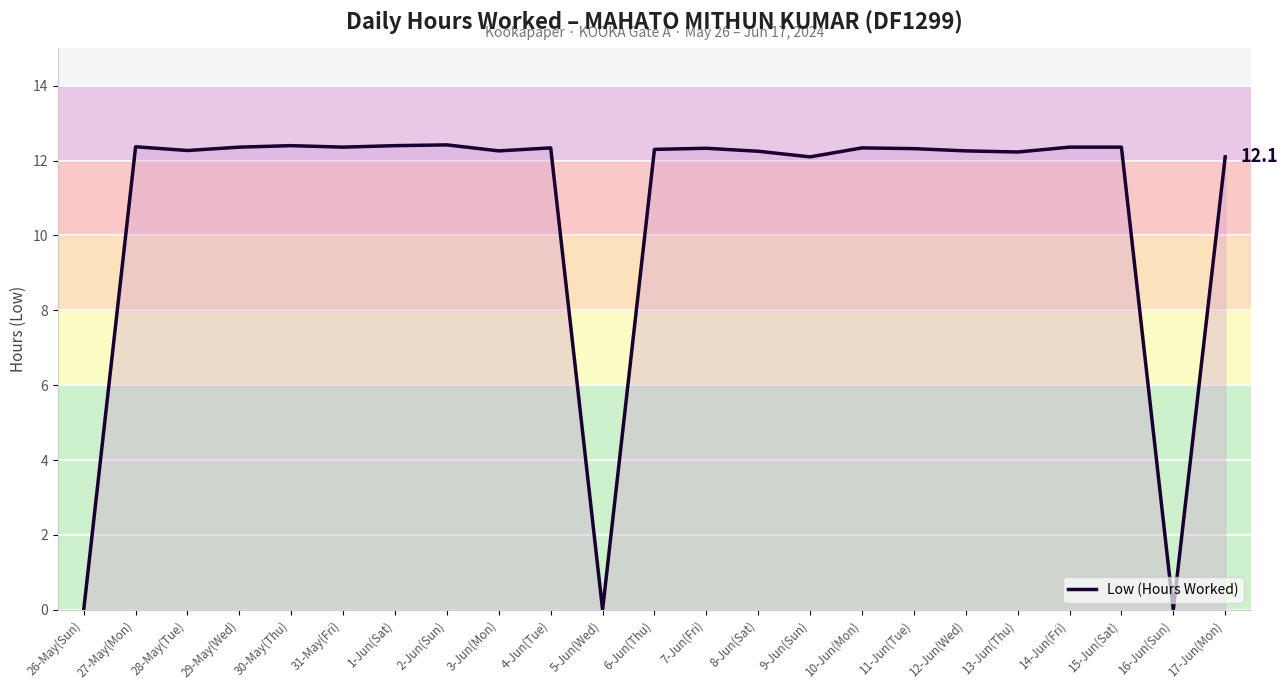

Does the chart display data point markers on the line(s)?

No